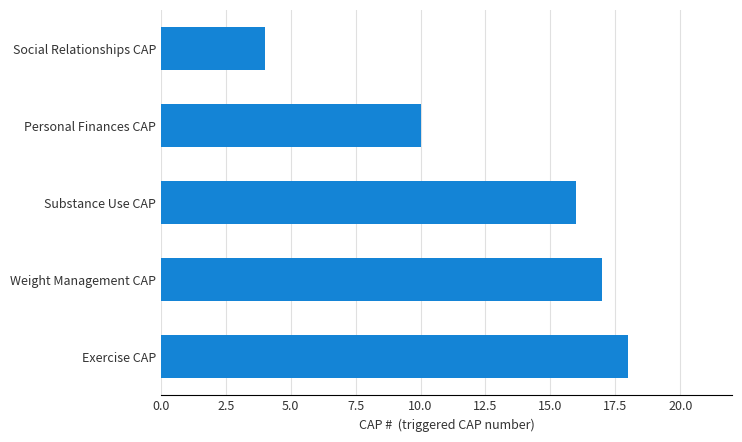

What is the approximate value at Weight Management CAP?

17